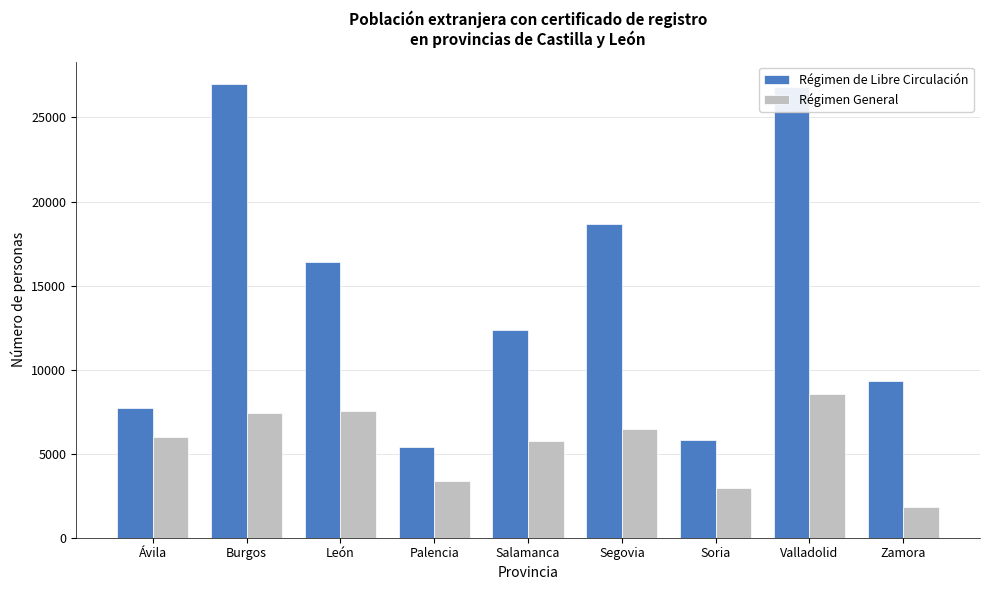

Is the value of Régimen General at Segovia greater than the value of Régimen de Libre Circulación at Burgos?

No